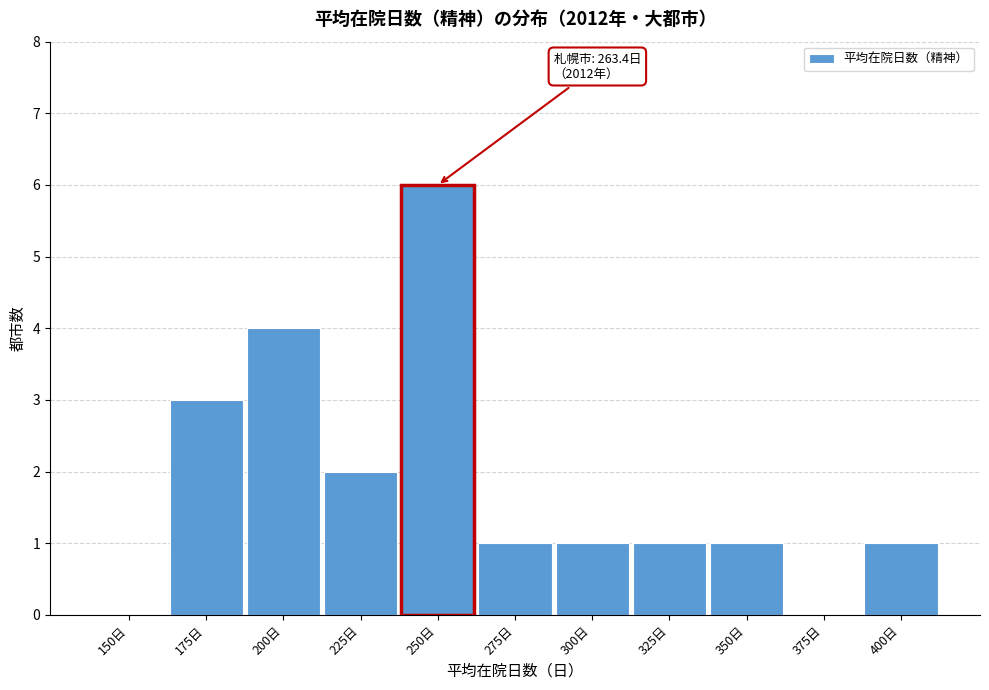

Reading left to right, transcribe all the data shown in this chart.

150日=0	175日=3	200日=4	225日=2	250日=6	275日=1	300日=1	325日=1	350日=1	375日=0	400日=1